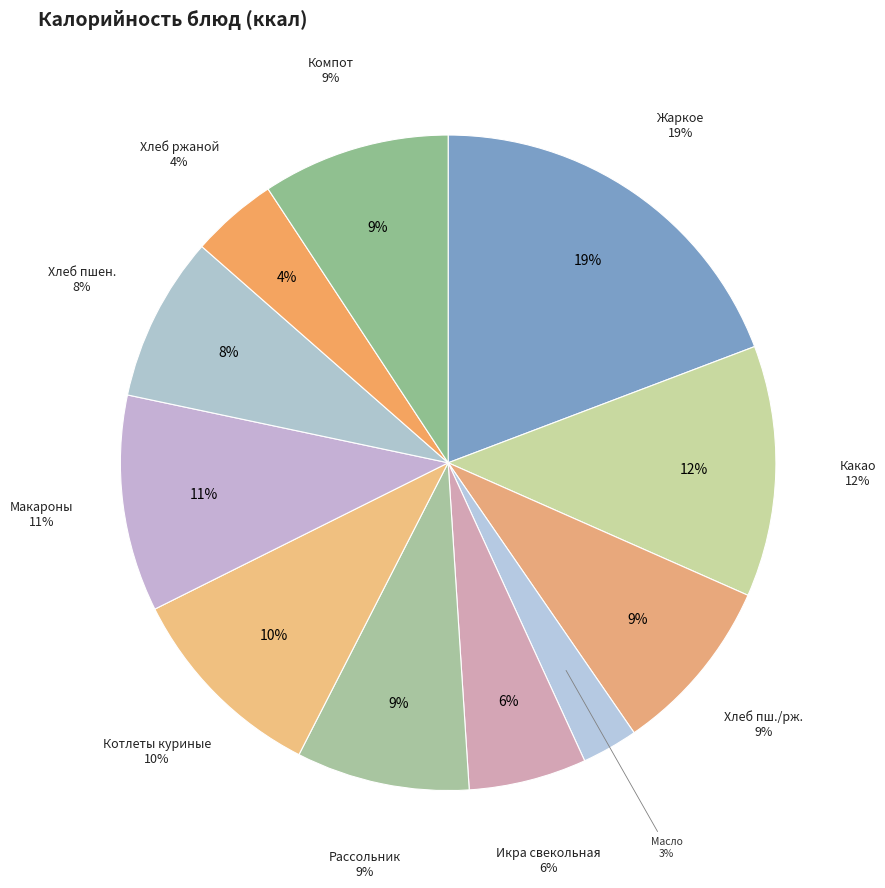

True or false: Компот из сухофруктов accounts for 1% of the total.

False